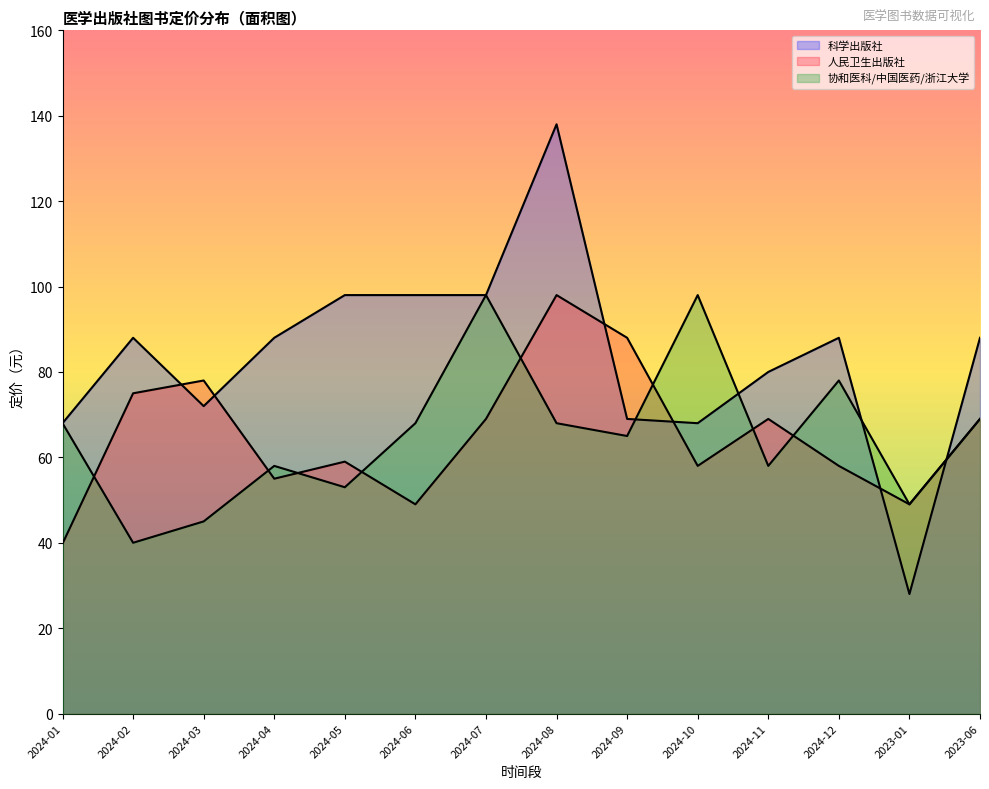

Reading left to right, extract all data points from this chart.

科学出版社: 68.0	88.0	72.0	88.0	98.0	98.0	98.0	138.0	69.0	68.0	80.0	88.0	28.0	88.0
人民卫生出版社: 39.8	75.0	78.0	55.0	59.0	49.0	69.0	98.0	88.0	58.0	69.0	58.0	49.0	69.0
协和医科/中国医药/浙江大学: 68.0	40.0	45.0	58.0	53.0	68.0	98.0	68.0	65.0	98.0	58.0	78.0	49.0	69.0